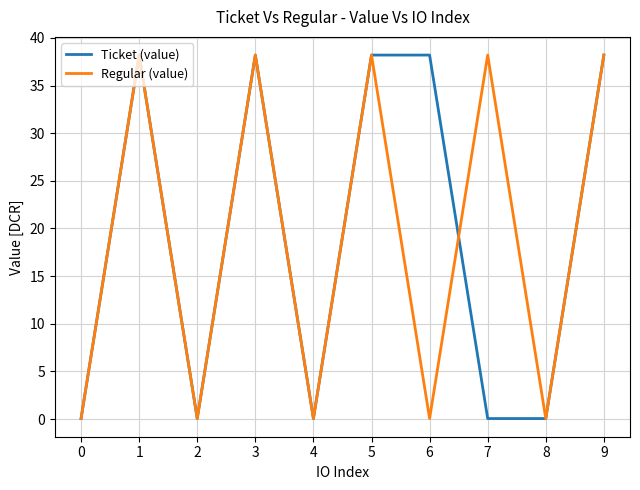

Reading right to left, extract all data points from this chart.

Ticket (value): 38.2	0.1	0.1	38.2	38.2	0.1	38.2	0.1	38.2	0.1
Regular (value): 38.2	0.1	38.2	0.1	38.2	0.1	38.2	0.1	38.2	0.1